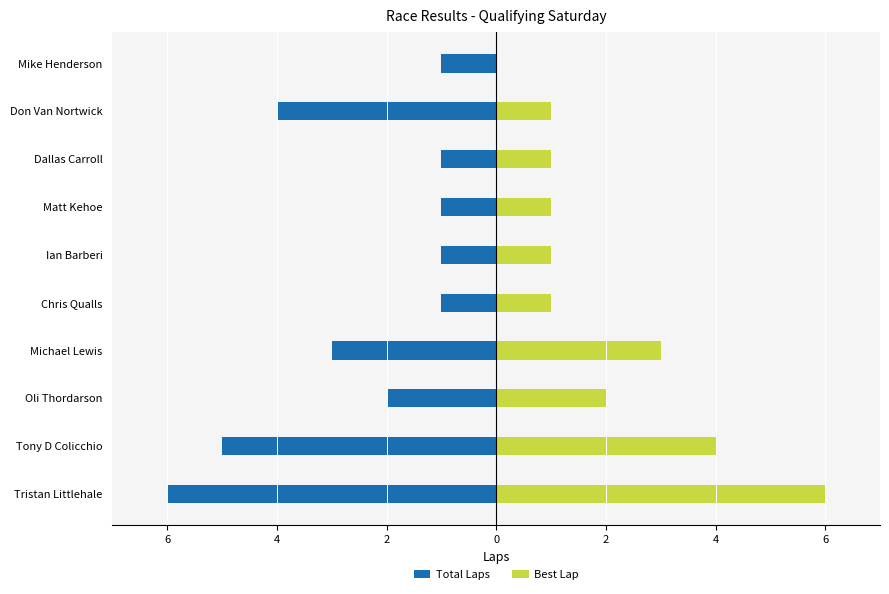

At Matt Kehoe, list the series in order from smallest to largest.

Total Laps, Best Lap